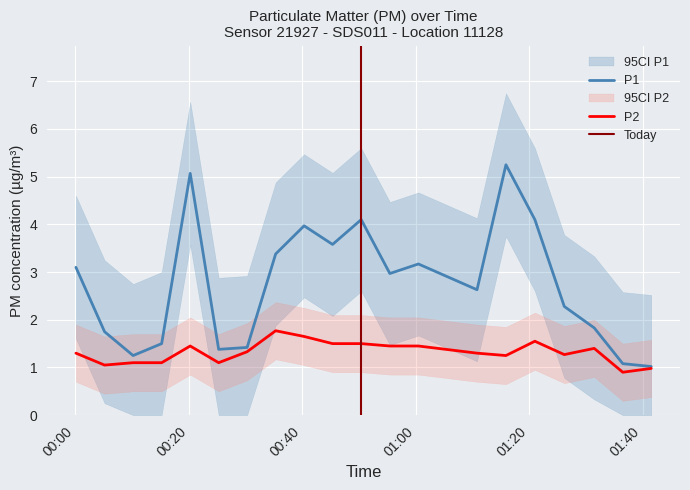

What is the difference between the maximum and minimum values in the P2 series?

0.9